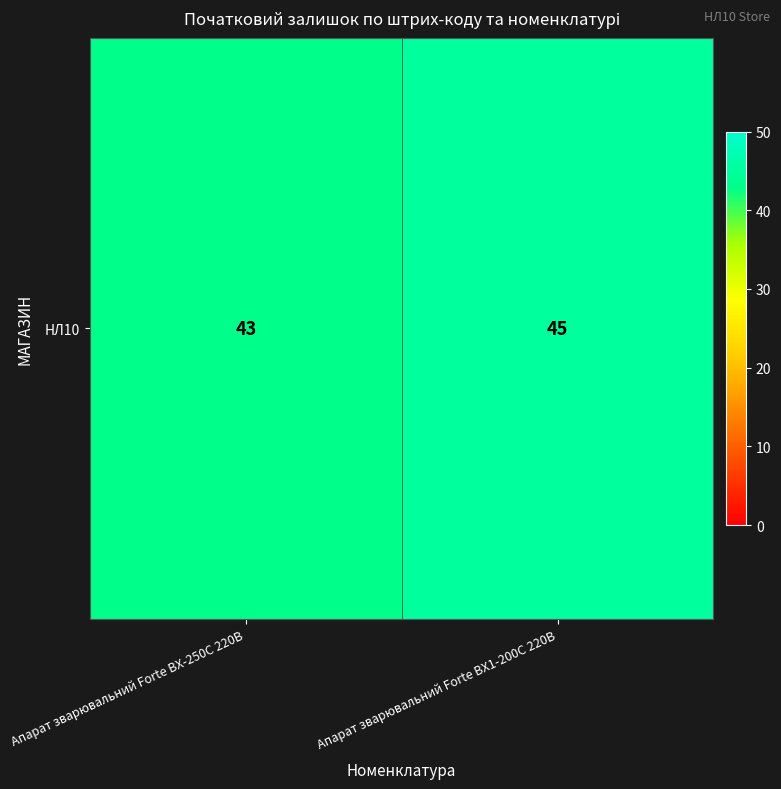

What is the change in value from Апарат зварювальний Forte BX-250C 220В to Апарат зварювальний Forte BX1-200C 220В?

+2